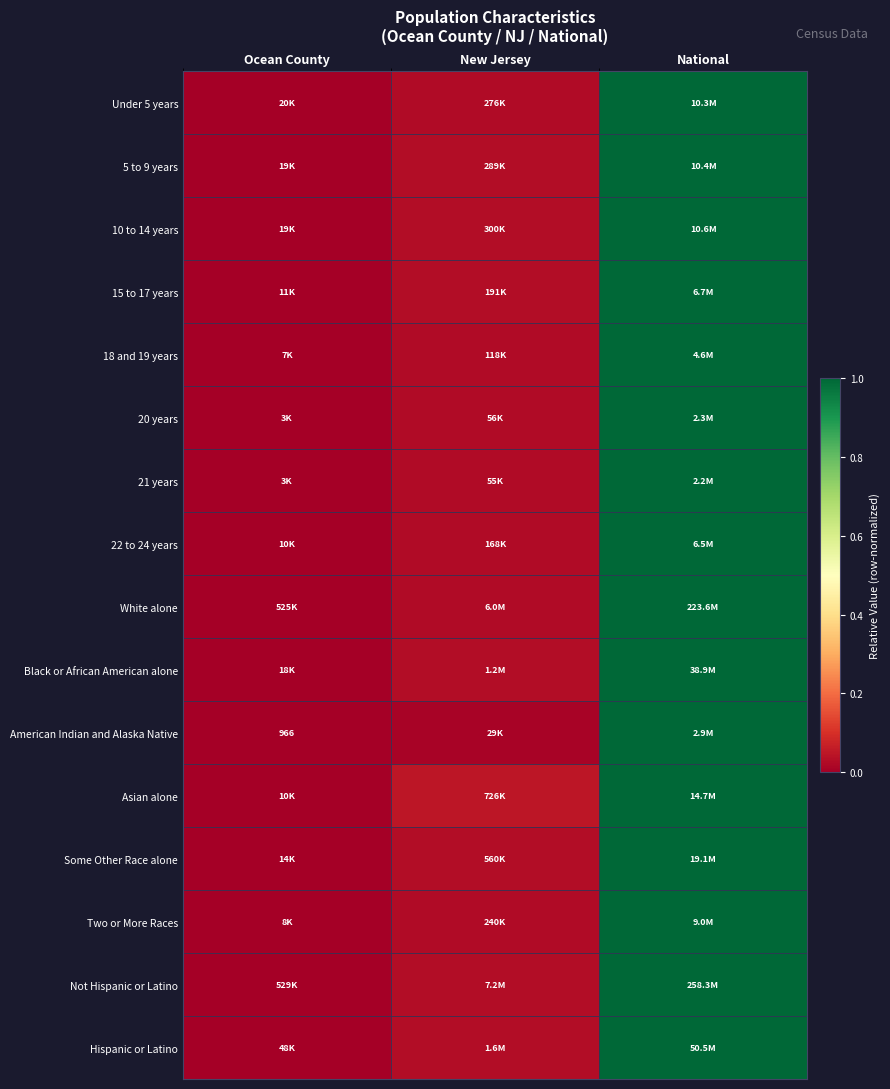

How many categories are shown in the chart?

3